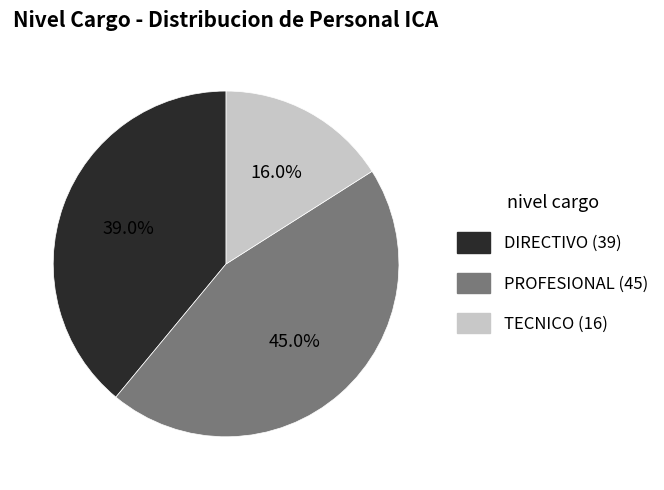

Which category has the biggest portion of the pie?

PROFESIONAL